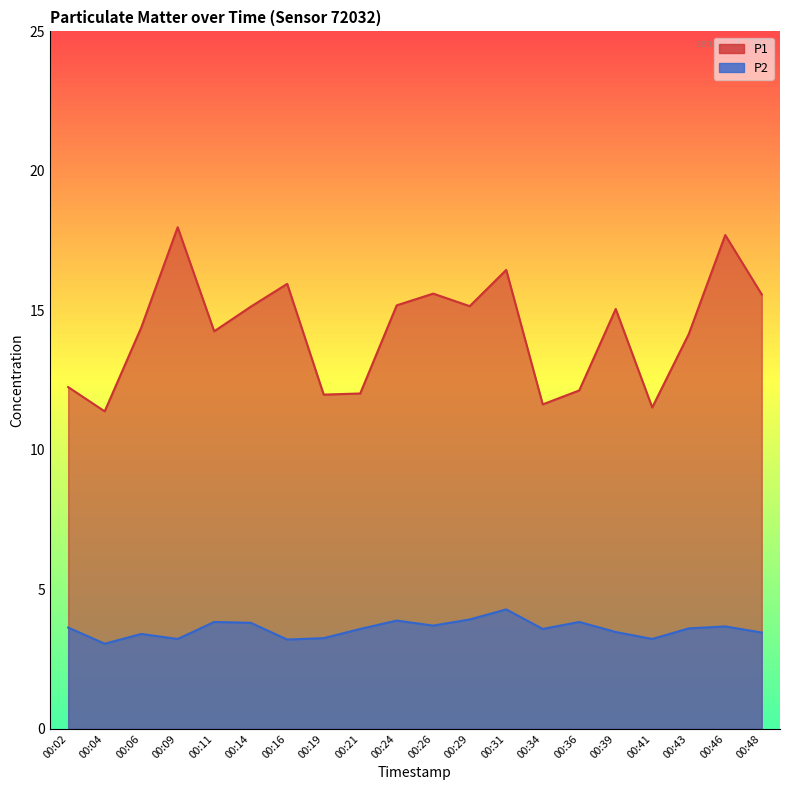

True or false: P2 and P1 intersect in this chart.

False